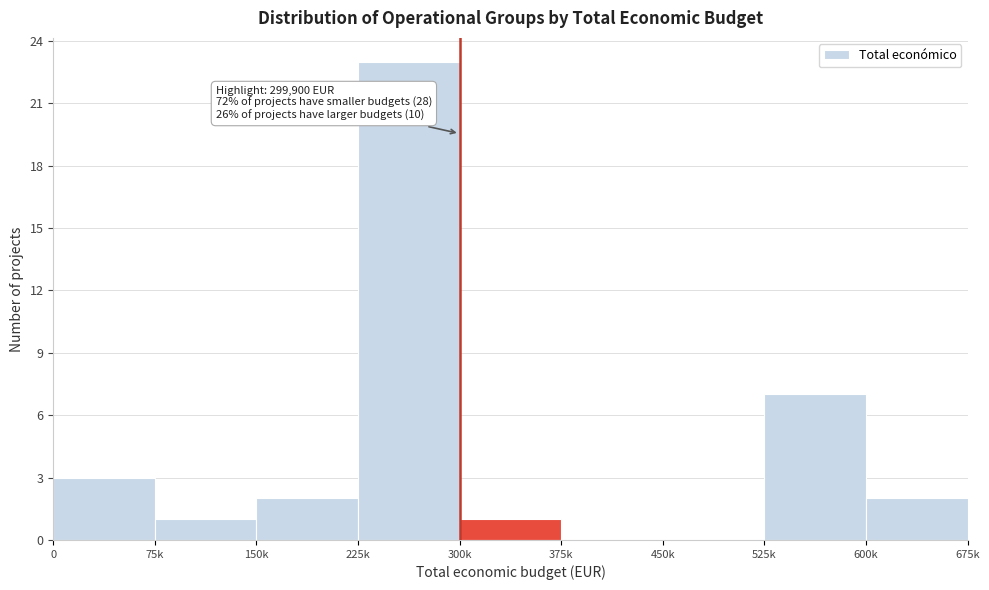

Reading right to left, list all the values displayed in this chart.

600k=2	525k=7	450k=0	375k=0	300k=1	225k=23	150k=2	75k=1	0=3